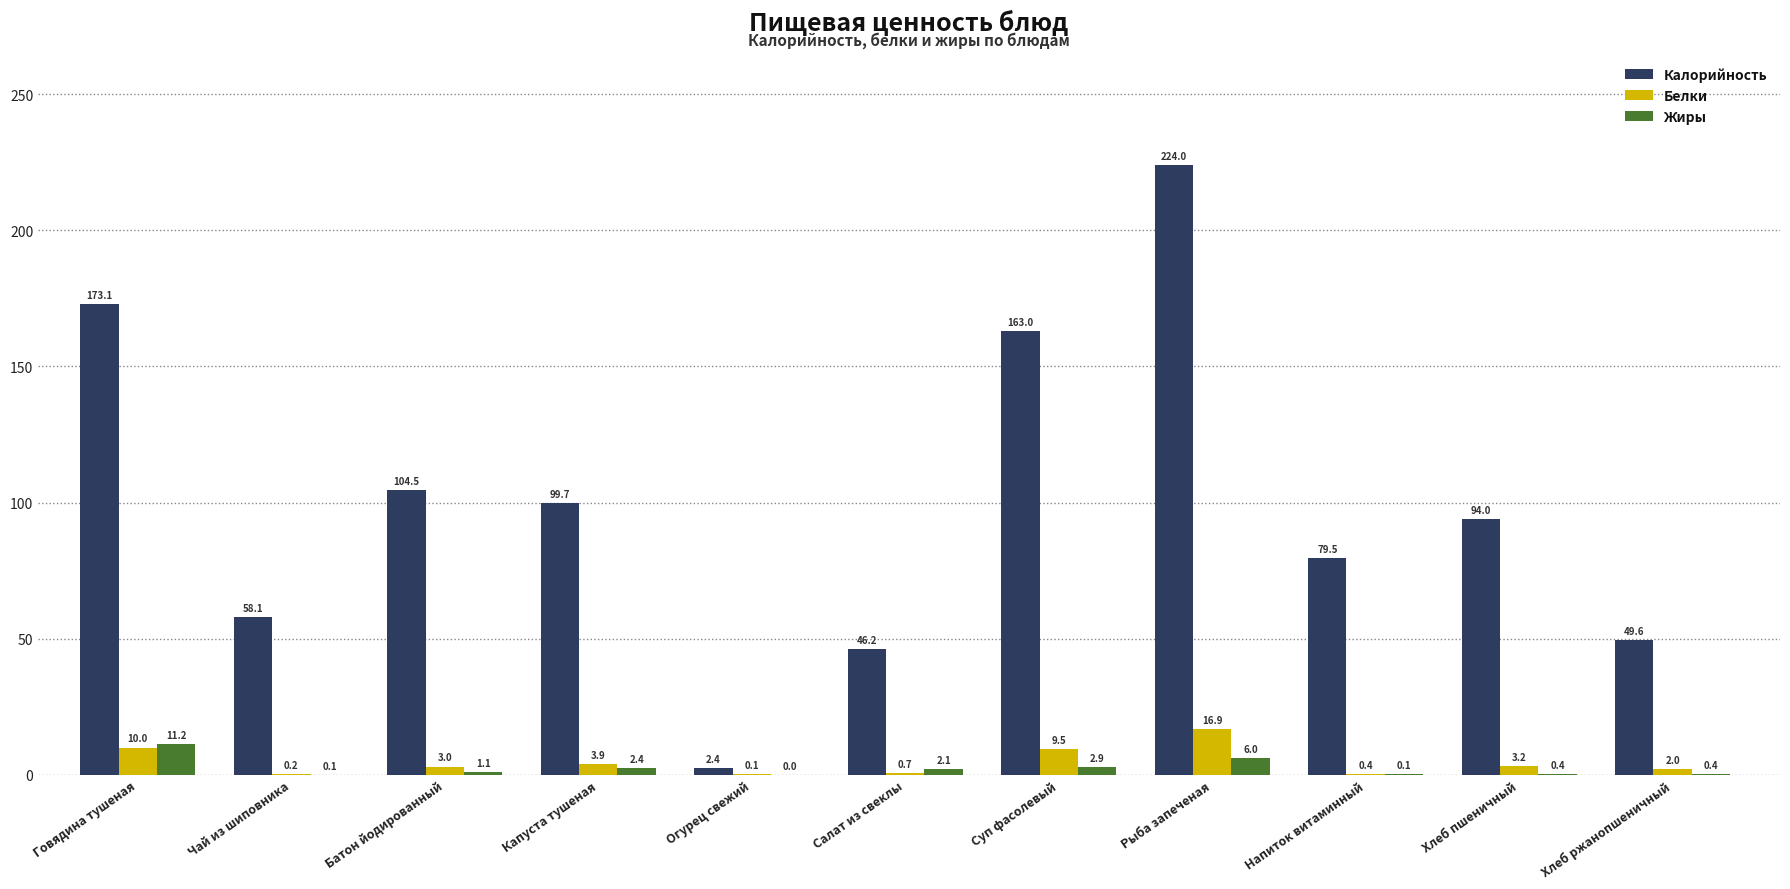

At which category is the sum across all series the highest?

Рыба запеченая